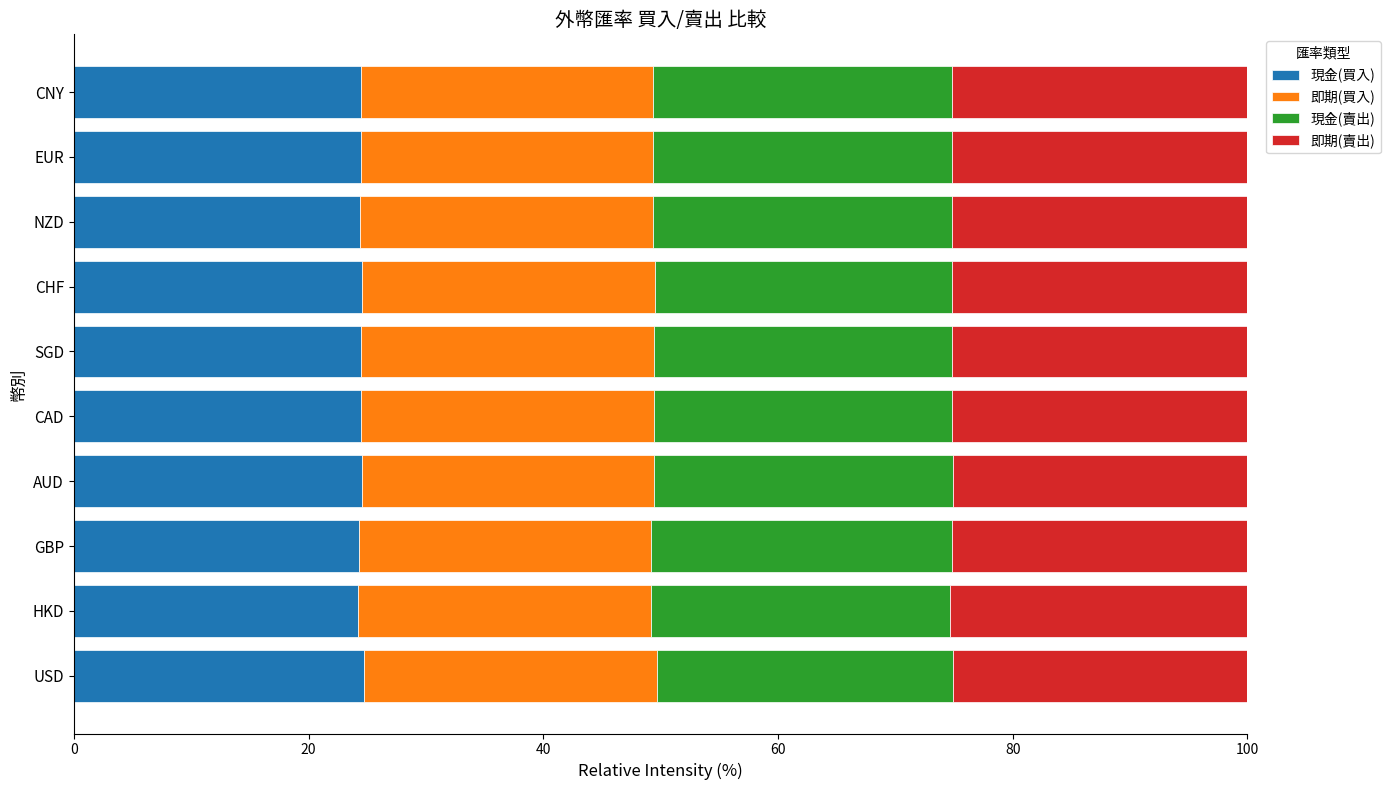

What is the sum of the 現金(買入) values at GBP and CHF?

48.8